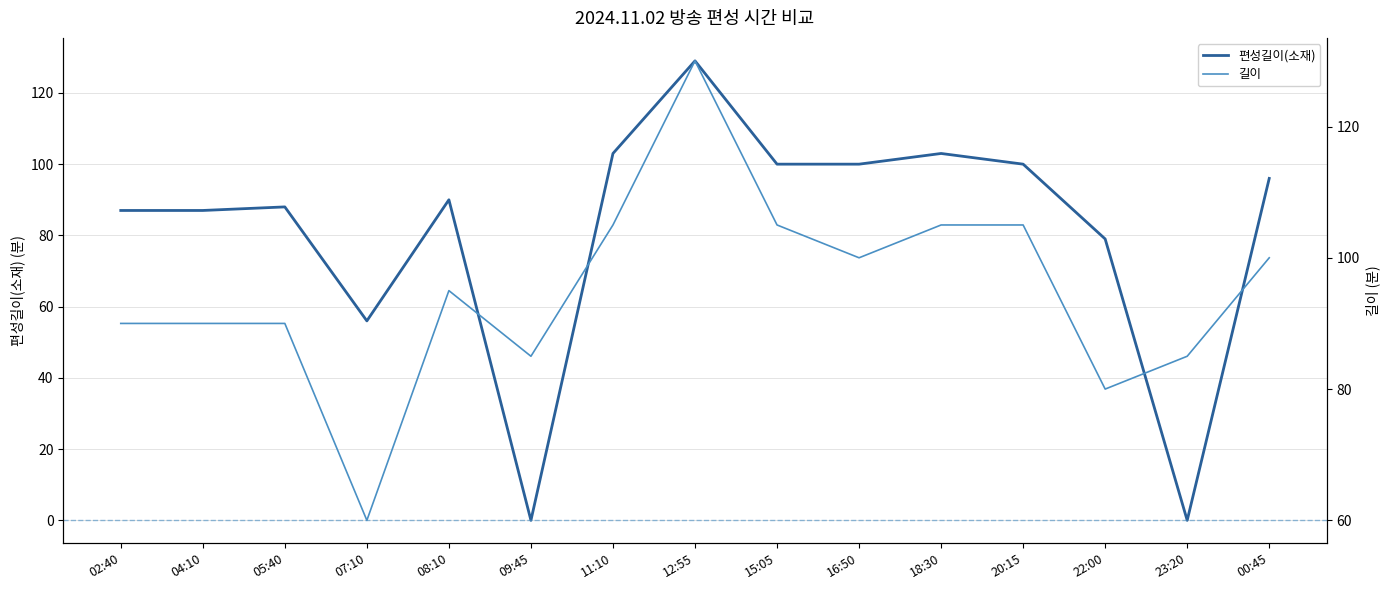

Is it true that 편성길이(소재) equals 90 at 08:10?

True